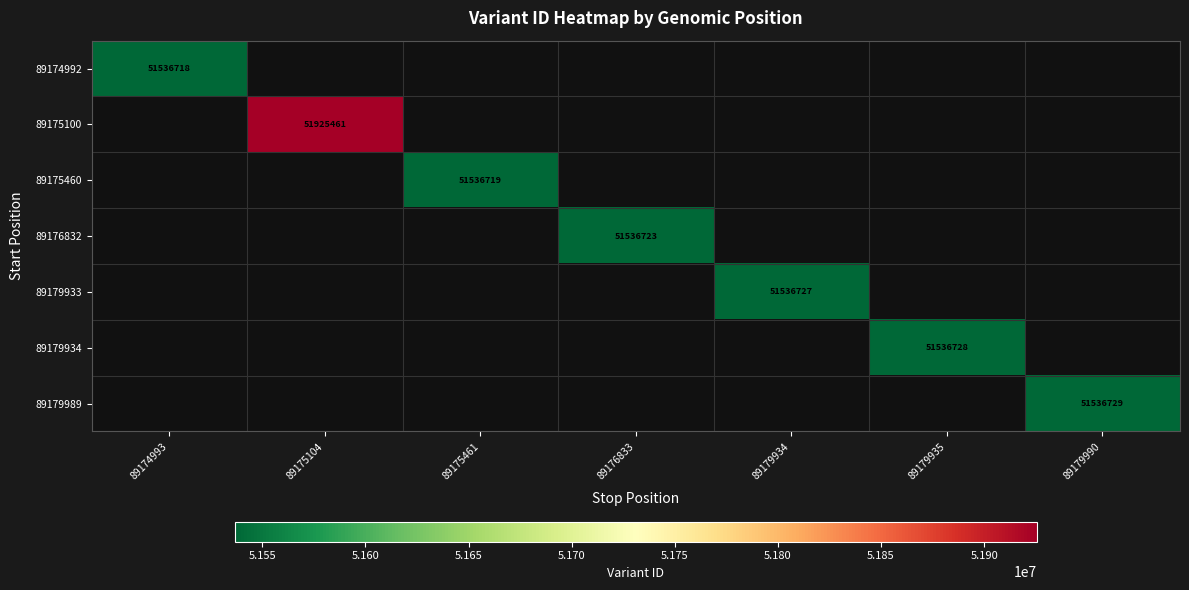

True or false: 89179989 has a value of 51536729 at 89179990.

True